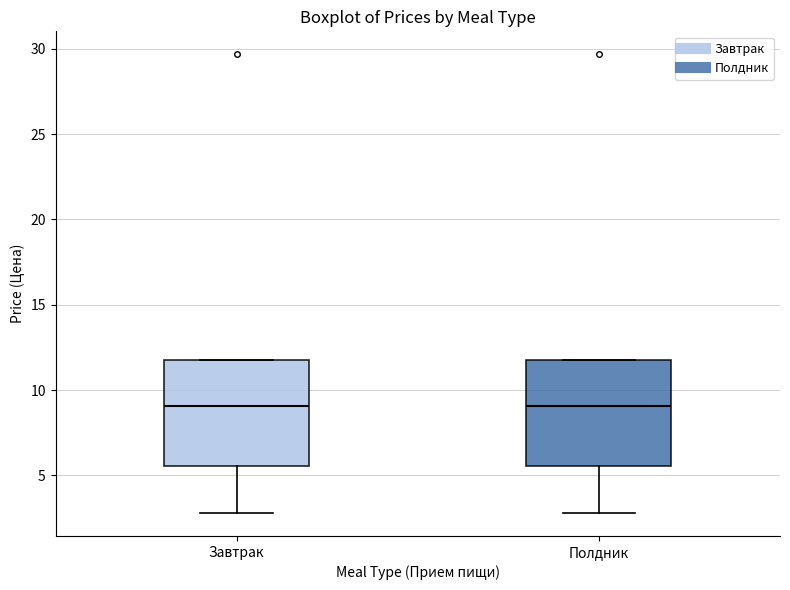

Reading left to right, read every box against the y-axis: the position of its median line, the range the box covers, and the ends of its whiskers. The values are not printed on the chart, so give them approximately, as read against the axis.

Завтрак: median 9.0, box 5.5 to 12.0, whiskers 3.0 to 12.0
Полдник: median 9.0, box 5.5 to 12.0, whiskers 3.0 to 12.0